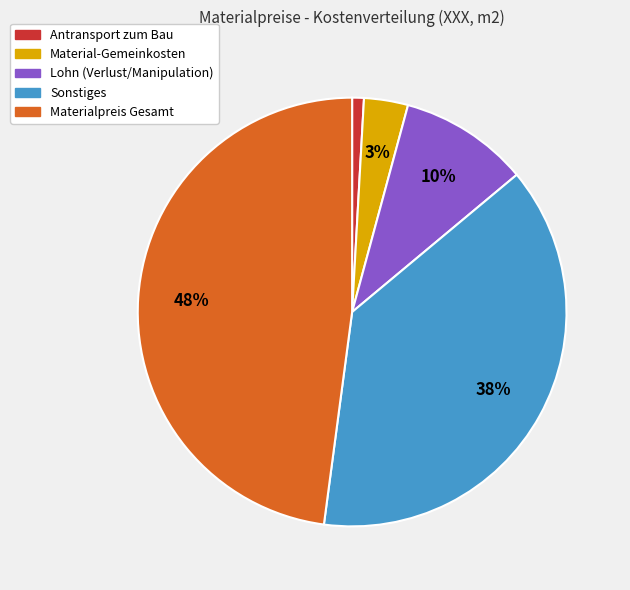

Combined, do Materialpreis Gesamt and Antransport zum Bau account for over 50%?

No